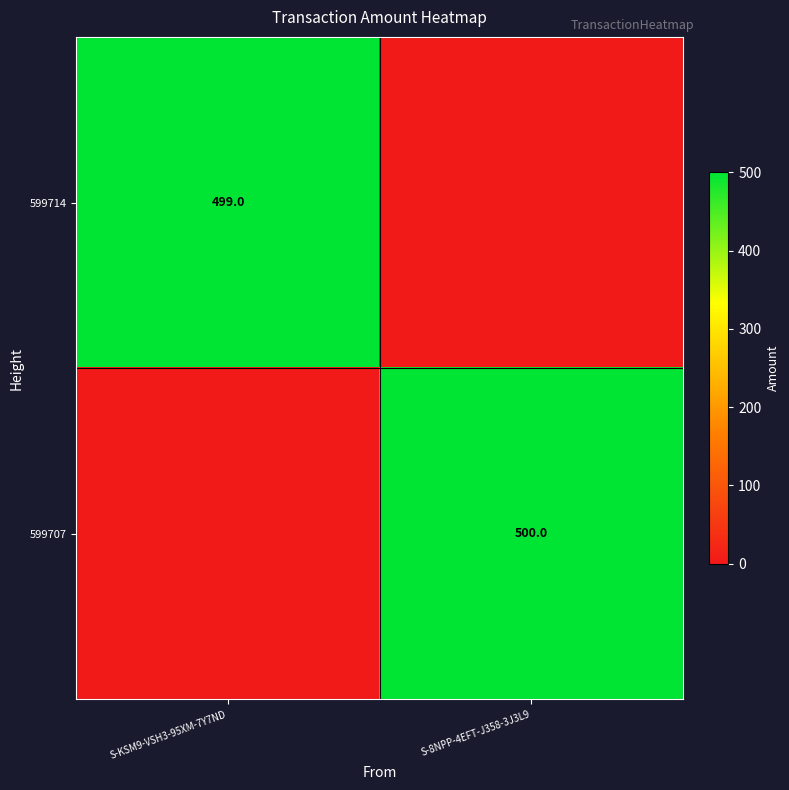

At which category is the sum across all series the highest?

S-8NPP-4EFT-J358-3J3L9